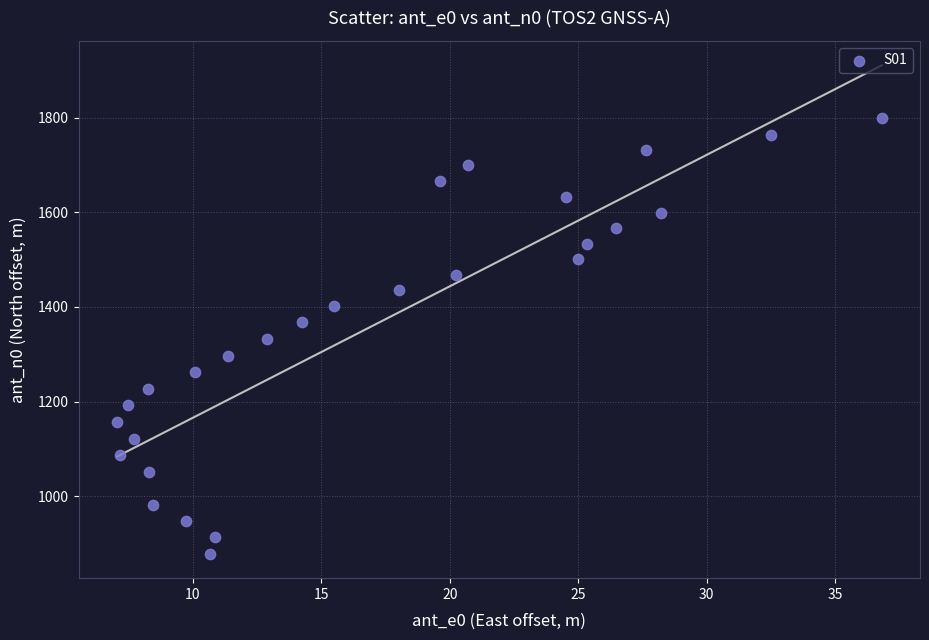

What is the range of Y values (max minus min)?

920.5